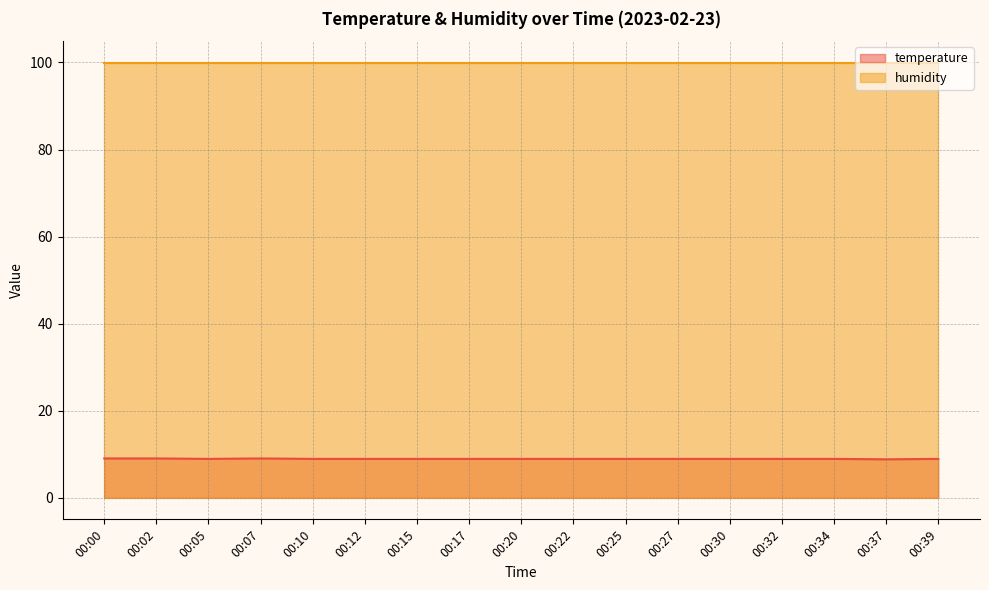

What is the difference between the maximum and second lowest values?

0.1